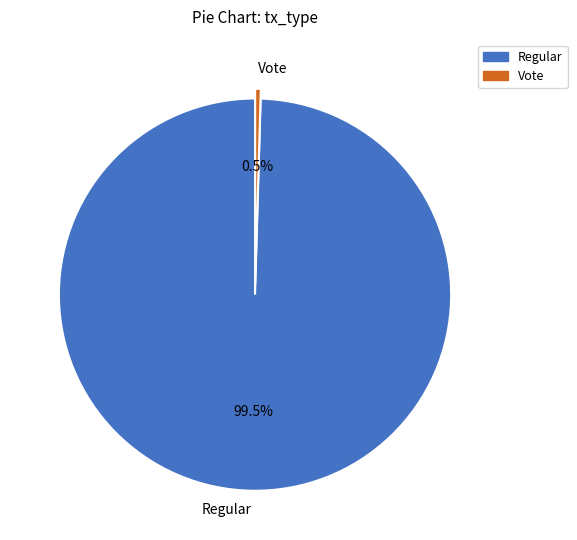

Between Vote and Regular, which is larger?

Regular